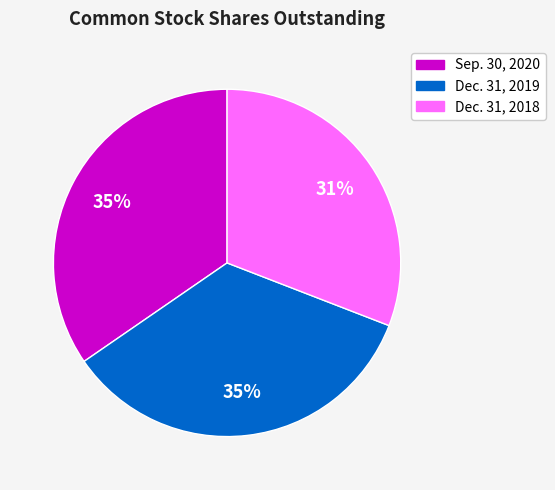

Is it true that Dec. 31, 2019 is 45% of the pie?

False